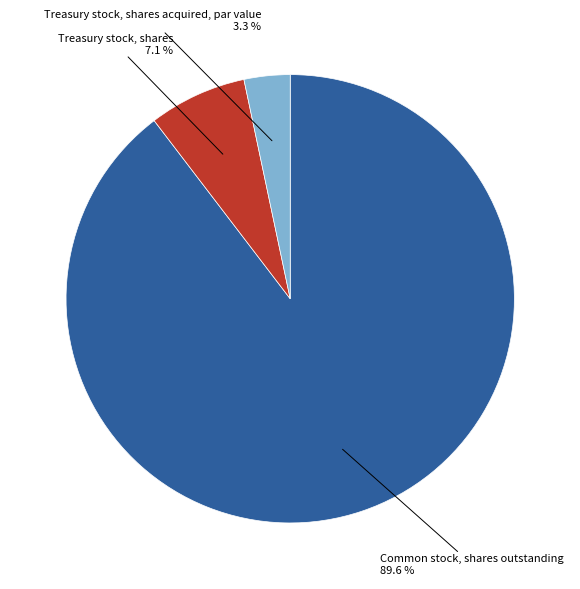

Does any single category account for the majority?

Yes